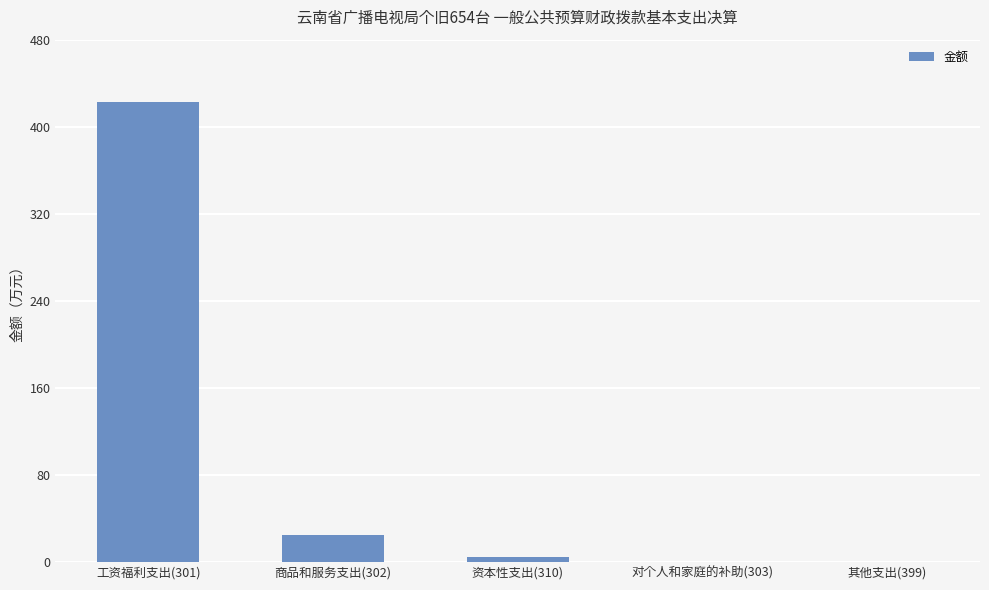

Which category has the highest value across all series?

工资福利支出(301)